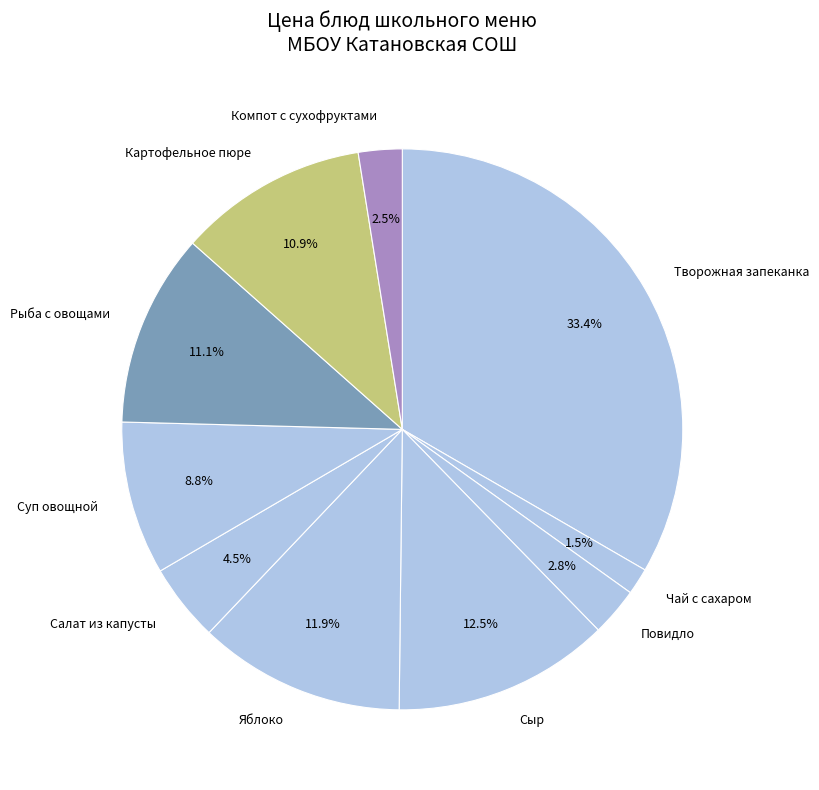

The Повидло slice represents 3% of the pie. True or false?

True